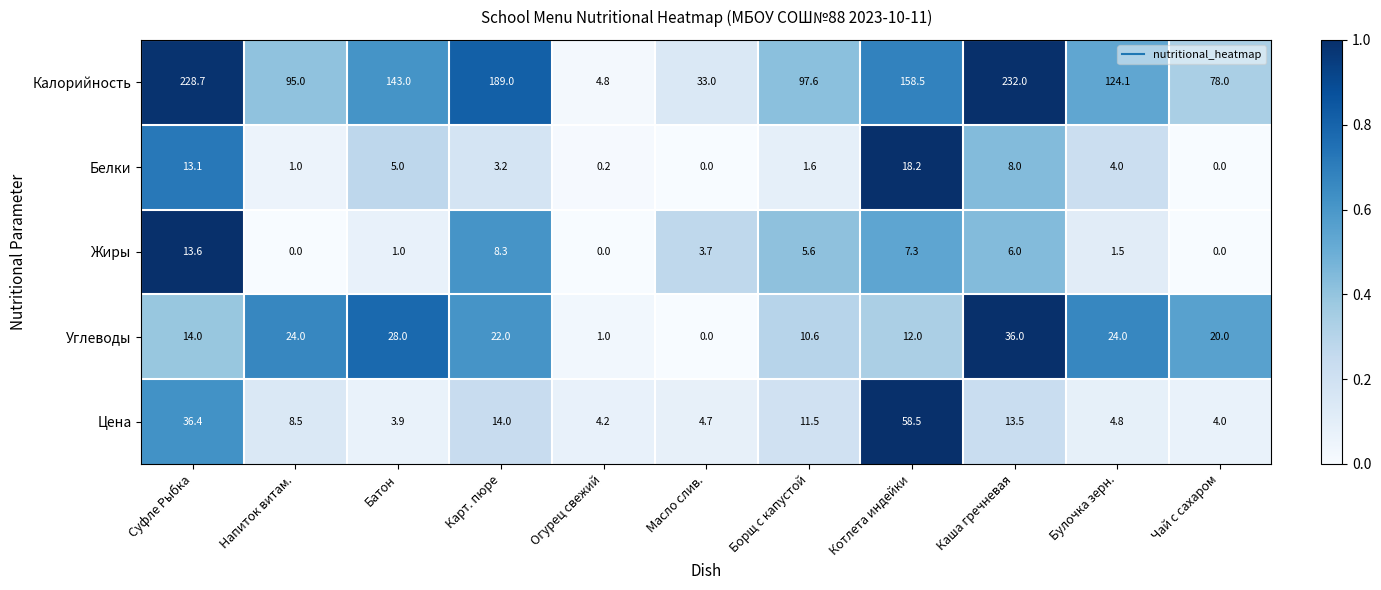

Which series has the largest range (max minus min)?

Калорийность